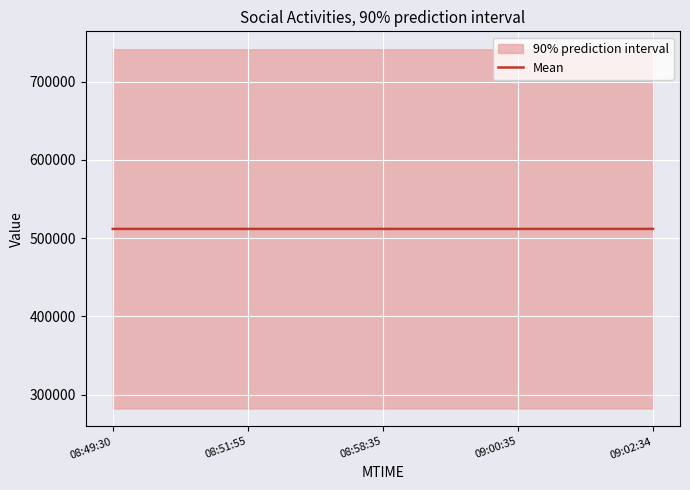

How many data points are above 511865?

2